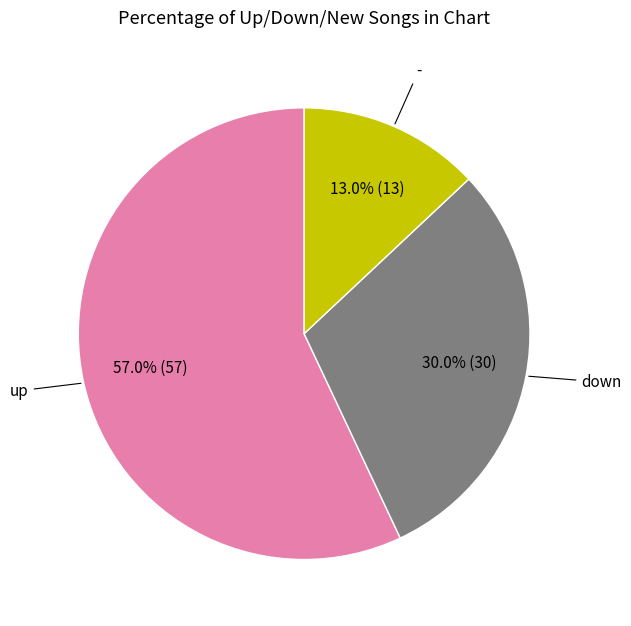

Does any single category account for the majority?

Yes